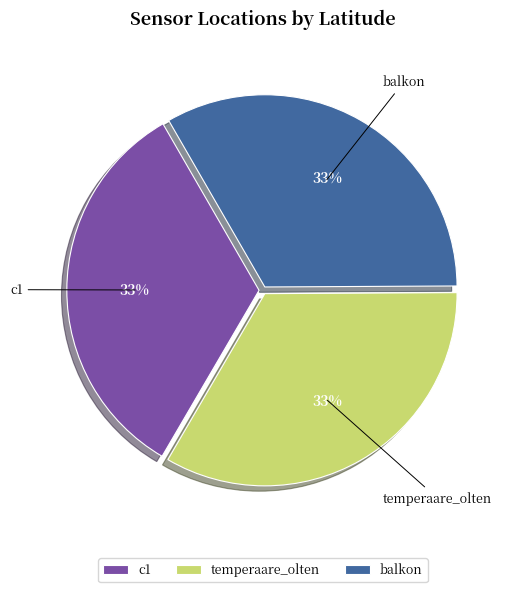

True or false: c1 accounts for 33% of the total.

True